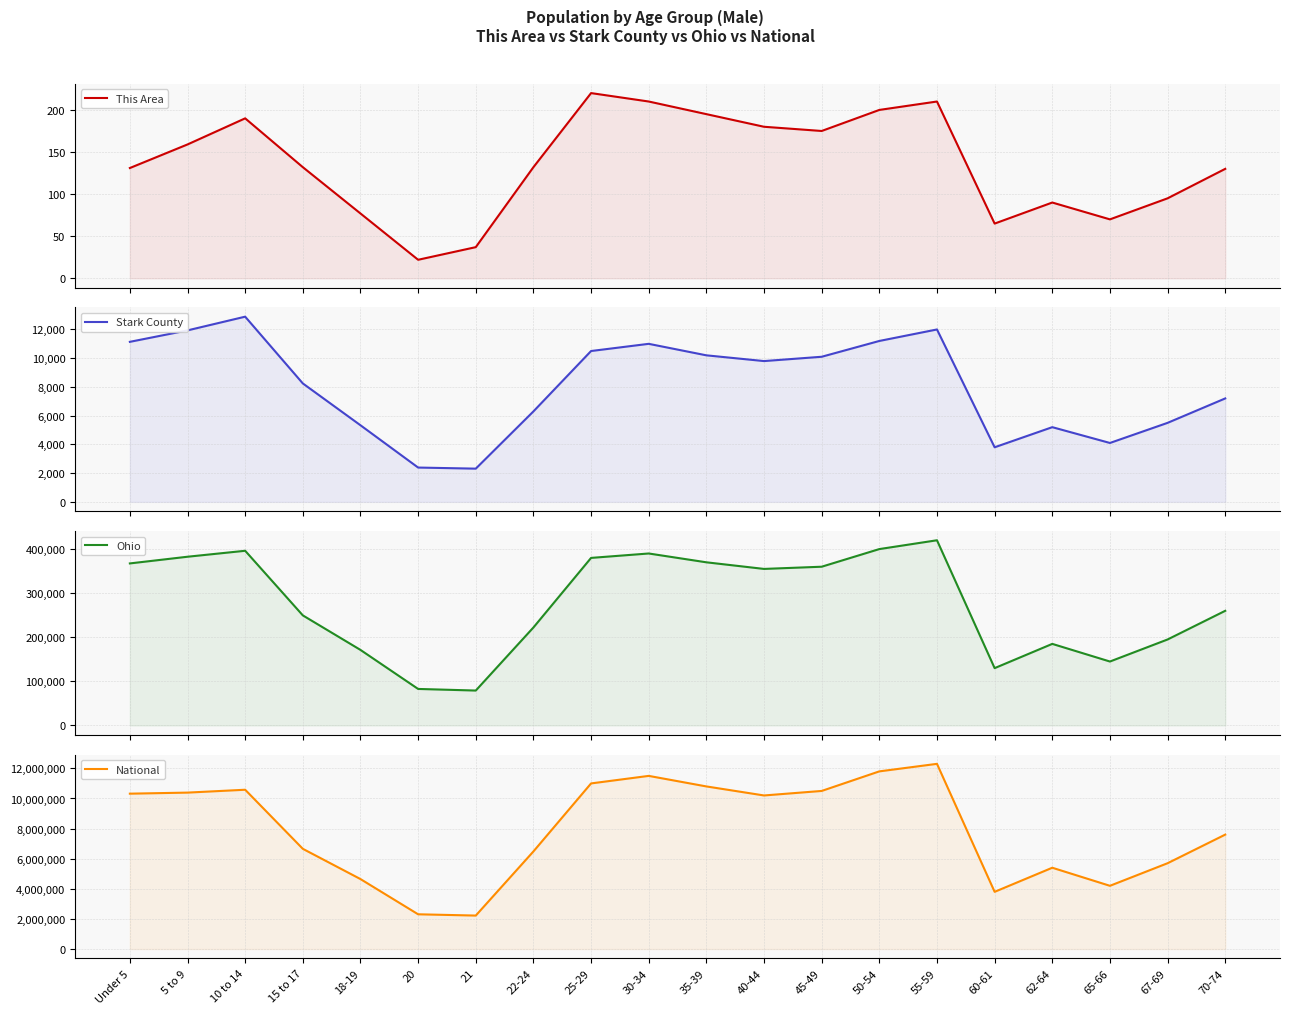

Reading left to right, transcribe all the data shown in this chart.

This Area: 131	159	190	132	77	22	37	132	220	210	195	180	175	200	210	65	90	70	95	130
Stark County: 11139	11936	12890	8244	5333	2389	2313	6297	10500	11000	10200	9800	10100	11200	12000	3800	5200	4100	5500	7200
Ohio: 367479	382641	396152	249638	171337	82813	79176	222213	380000	390000	370000	355000	360000	400000	420000	130000	185000	145000	195000	260000
National: 10319427	10389638	10579862	6656209	4647457	2308319	2223198	6482659	11000000	11500000	10800000	10200000	10500000	11800000	12300000	3800000	5400000	4200000	5700000	7600000